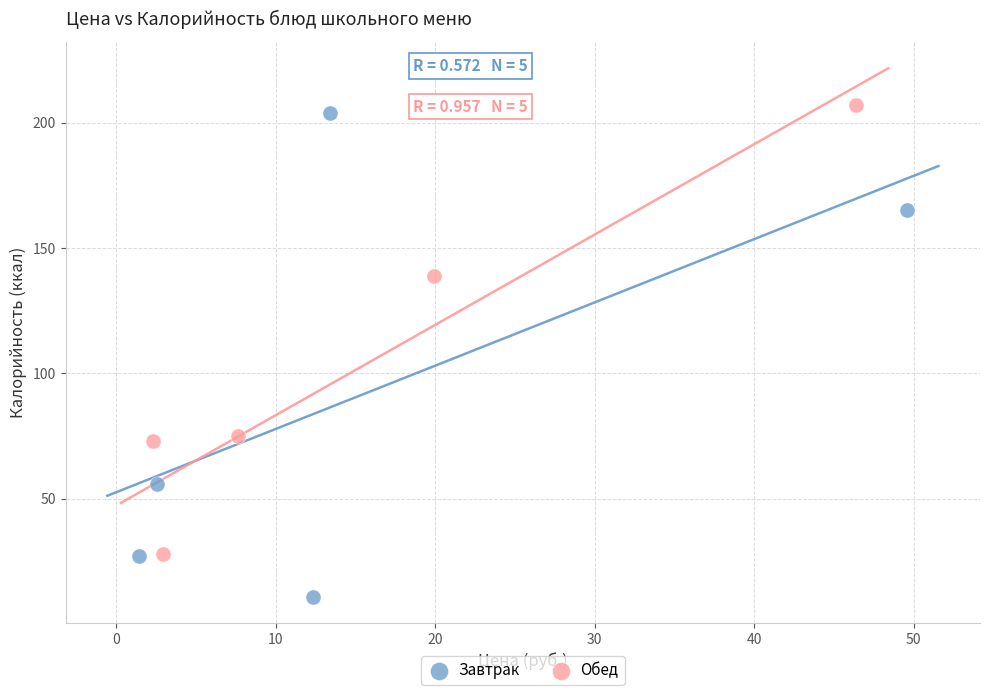

Which series has the widest spread of Y values?

Завтрак